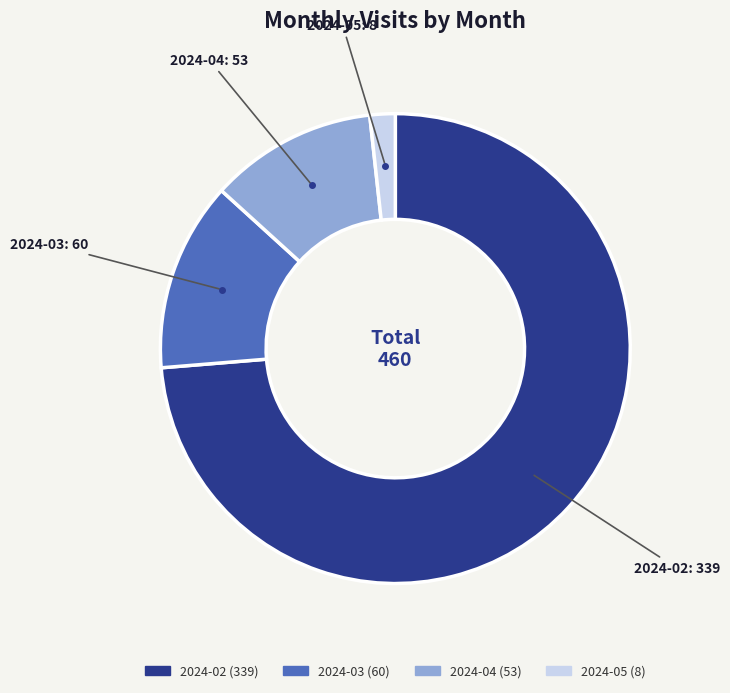

Combined, do 2024-03 and 2024-05 account for over 50%?

No